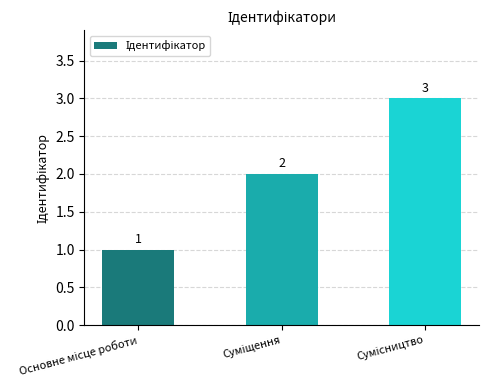

What is the value of the 1st bar from the left?

1